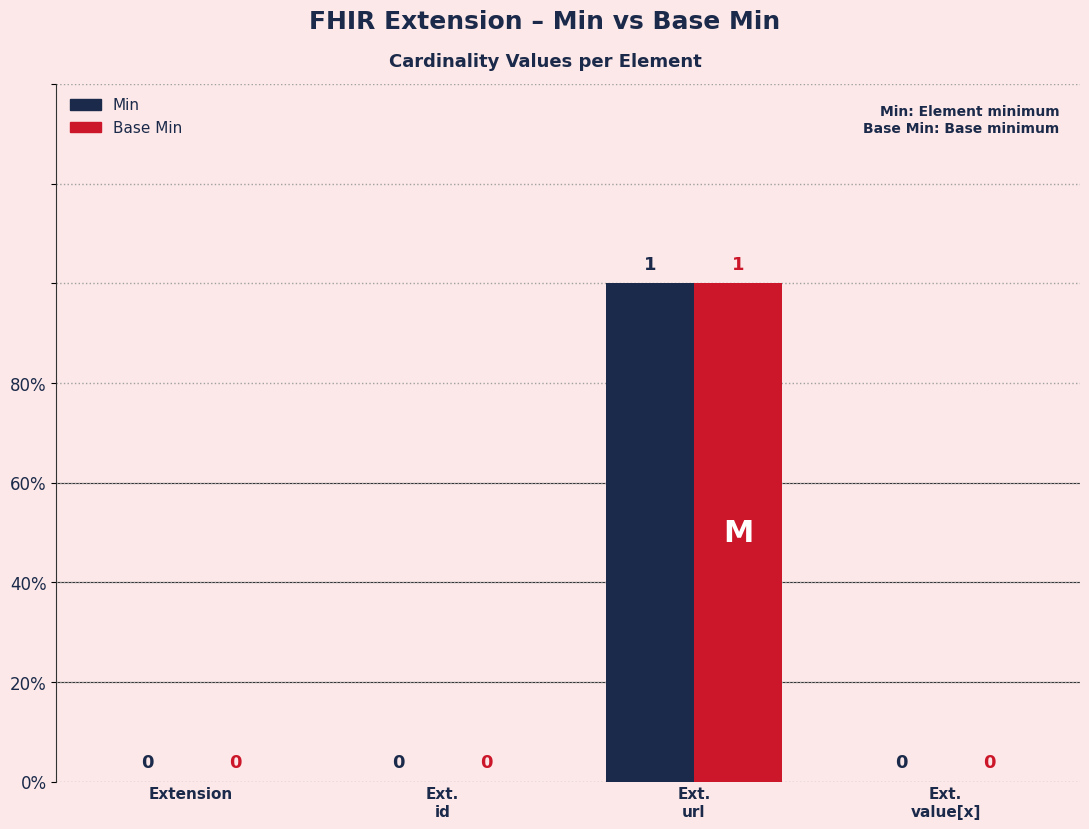

What are all the series names shown in the legend?

Min, Base Min